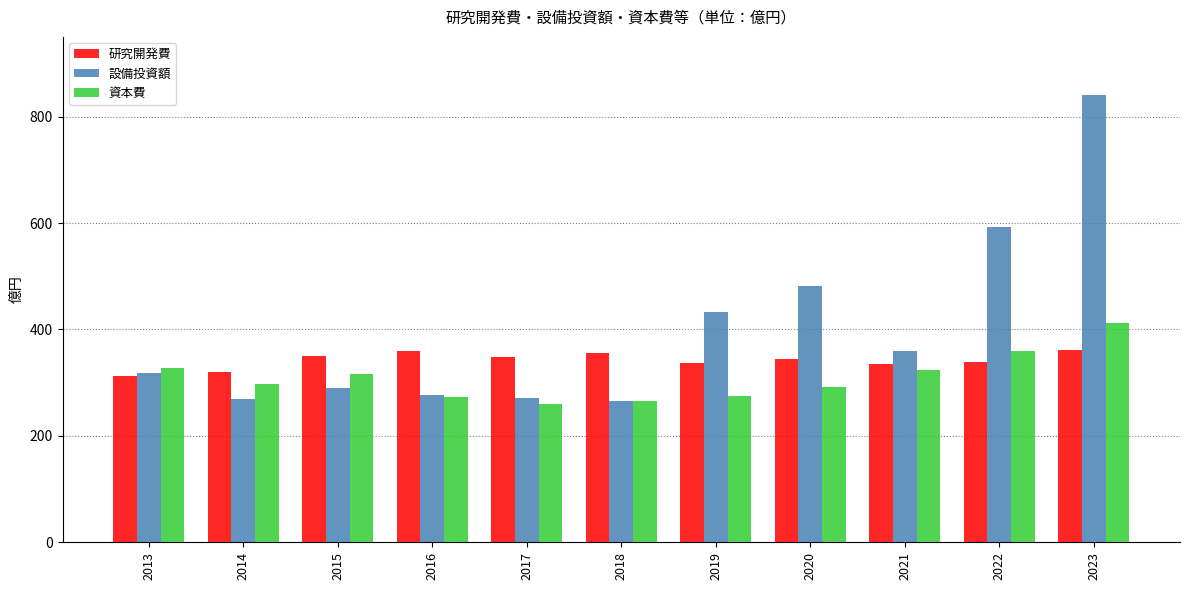

What is the total value across all series at 2015?

957